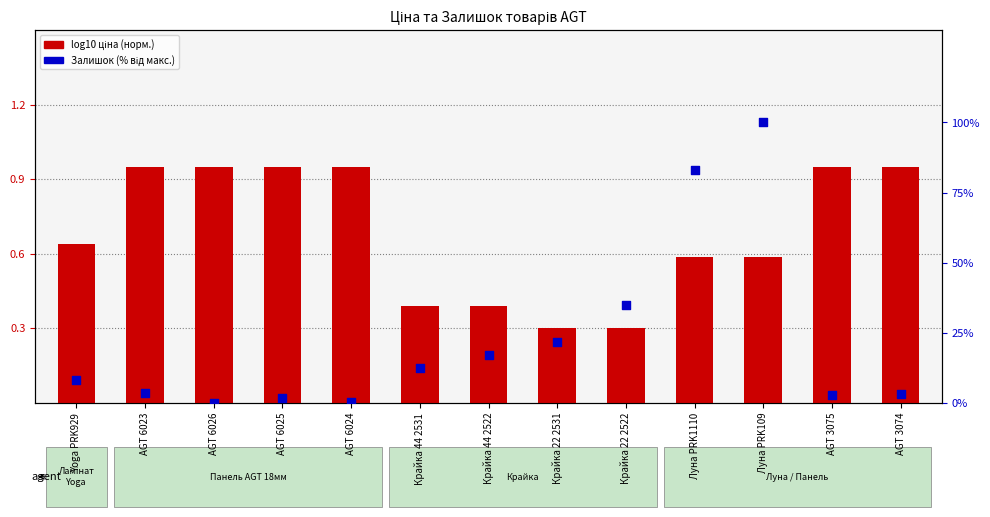

At which category is the sum across all series the highest?

Луна PRK109